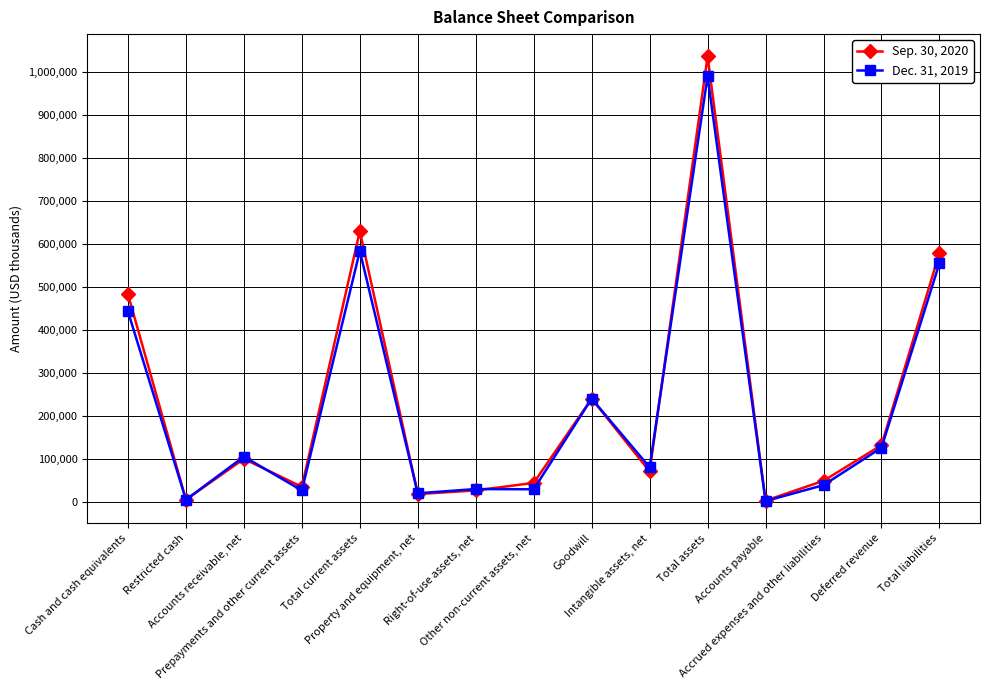

How many lines are shown in the chart?

2